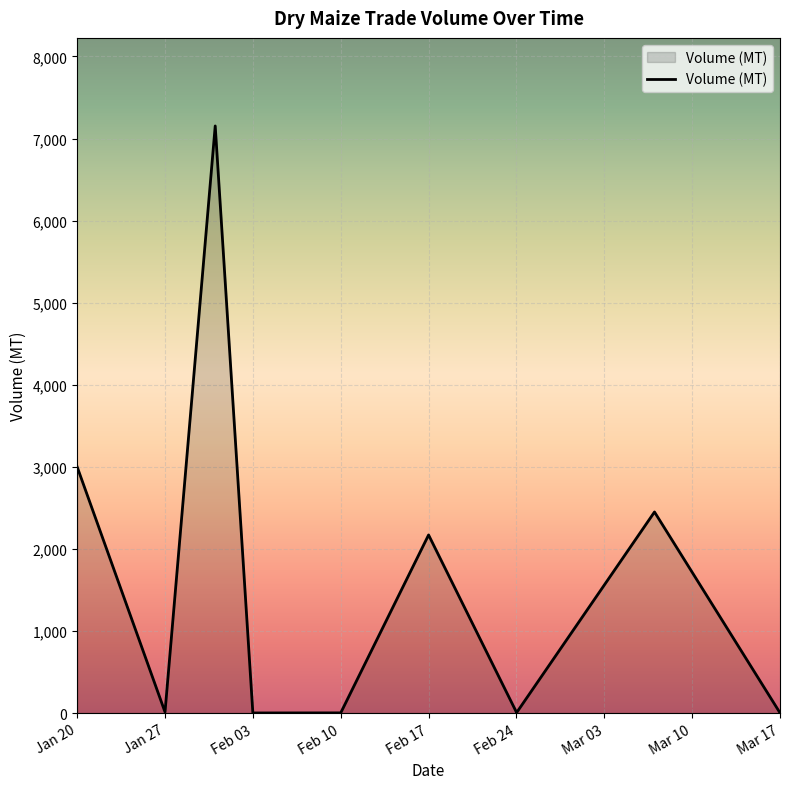

What is the sum of all values?

14802.4